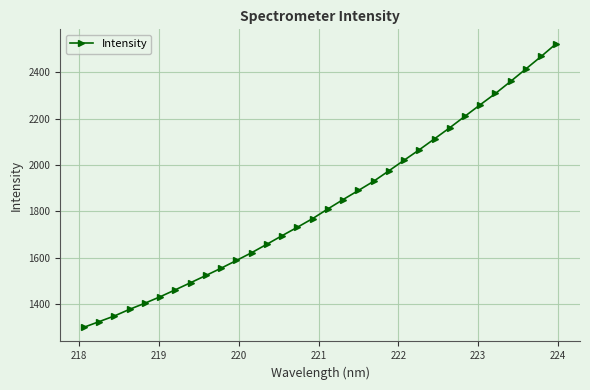

What is the smallest value displayed?

1300.8